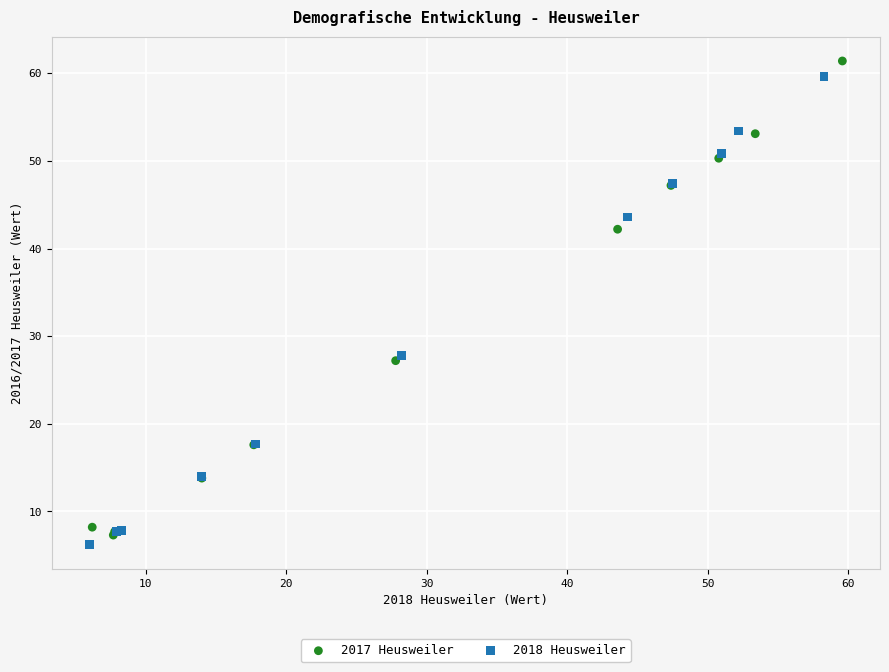

Which series reaches the minimum Y coordinate?

2018 Heusweiler